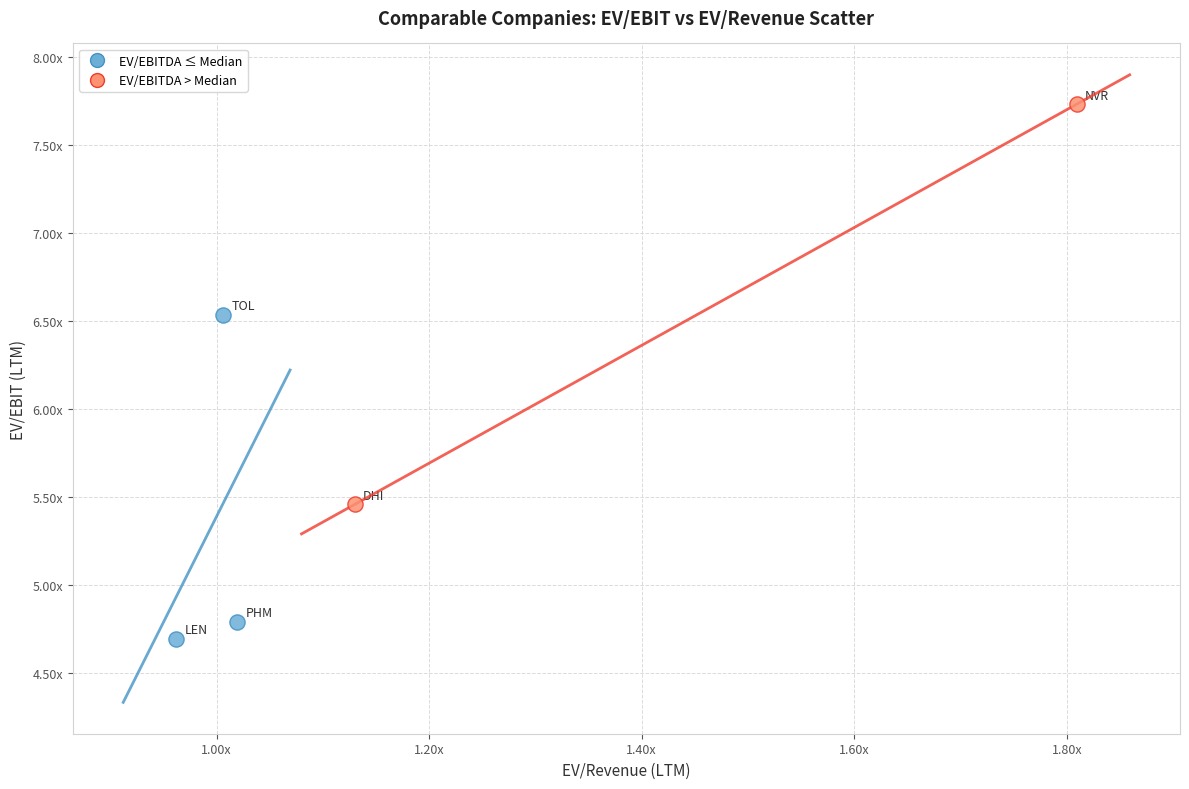

Which series has the largest Y range (max minus min)?

EV/EBITDA > Median